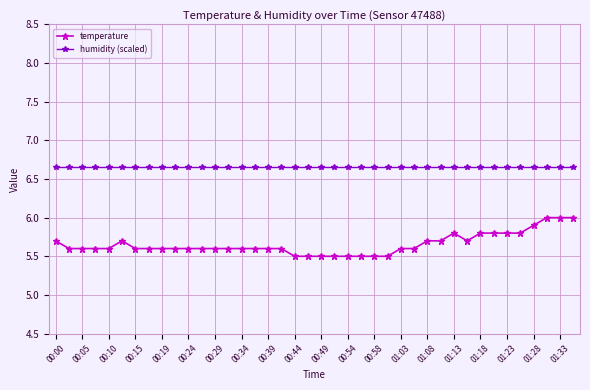

True or false: temperature and humidity (scaled) intersect in this chart.

False